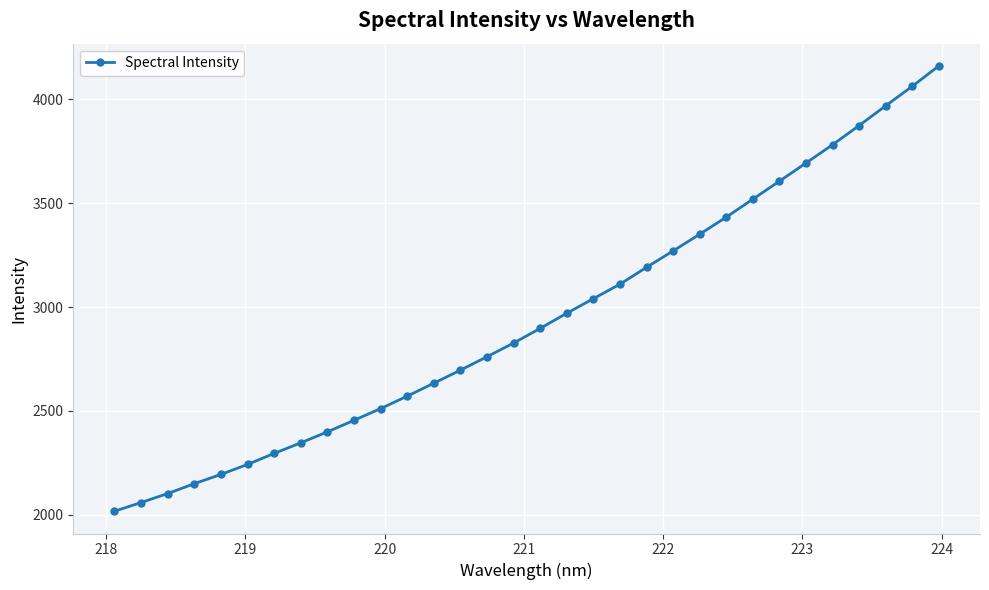

How many values exceed 2896?

16